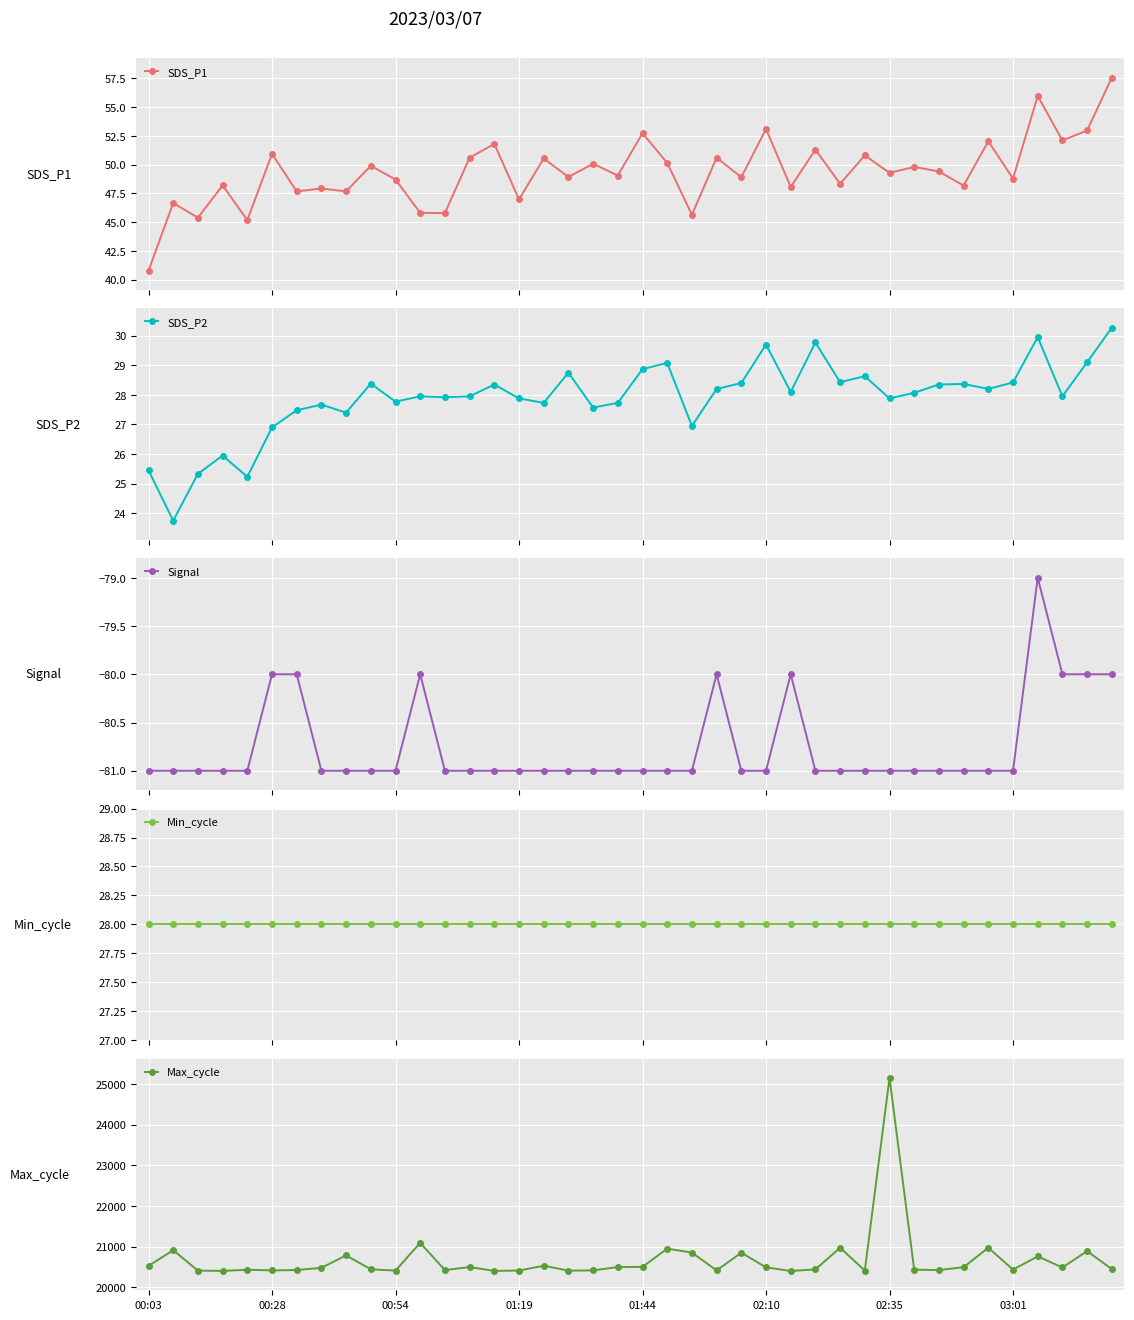

Reading left to right, extract all data points from this chart.

SDS_P1: 40.8	46.6	45.4	48.2	45.2	50.9	47.7	47.9	47.7	49.9	48.7	45.8	45.8	50.6	51.8	47.0	50.5	48.9	50.1	49.0	52.7	50.1	45.6	50.6	48.9	53.1	48.0	51.3	48.3	50.8	49.3	49.8	49.4	48.2	52.0	48.8	56.0	52.1	53.0	57.6
SDS_P2: 25.4	23.8	25.3	25.9	25.2	26.9	27.5	27.7	27.4	28.4	27.8	27.9	27.9	27.9	28.4	27.9	27.7	28.8	27.6	27.7	28.9	29.1	26.9	28.2	28.4	29.7	28.1	29.8	28.4	28.6	27.9	28.1	28.4	28.4	28.2	28.4	29.9	27.9	29.1	30.3
Signal: -81.0	-81.0	-81.0	-81.0	-81.0	-80.0	-80.0	-81.0	-81.0	-81.0	-81.0	-80.0	-81.0	-81.0	-81.0	-81.0	-81.0	-81.0	-81.0	-81.0	-81.0	-81.0	-81.0	-80.0	-81.0	-81.0	-80.0	-81.0	-81.0	-81.0	-81.0	-81.0	-81.0	-81.0	-81.0	-81.0	-79.0	-80.0	-80.0	-80.0
Min_cycle: 28.0	28.0	28.0	28.0	28.0	28.0	28.0	28.0	28.0	28.0	28.0	28.0	28.0	28.0	28.0	28.0	28.0	28.0	28.0	28.0	28.0	28.0	28.0	28.0	28.0	28.0	28.0	28.0	28.0	28.0	28.0	28.0	28.0	28.0	28.0	28.0	28.0	28.0	28.0	28.0
Max_cycle: 20527.0	20914.0	20412.0	20404.0	20433.0	20417.0	20426.0	20480.0	20786.0	20444.0	20413.0	21094.0	20425.0	20499.0	20405.0	20413.0	20533.0	20411.0	20417.0	20500.0	20503.0	20951.0	20855.0	20417.0	20851.0	20493.0	20403.0	20442.0	20974.0	20413.0	25144.0	20435.0	20425.0	20496.0	20974.0	20437.0	20761.0	20489.0	20891.0	20450.0